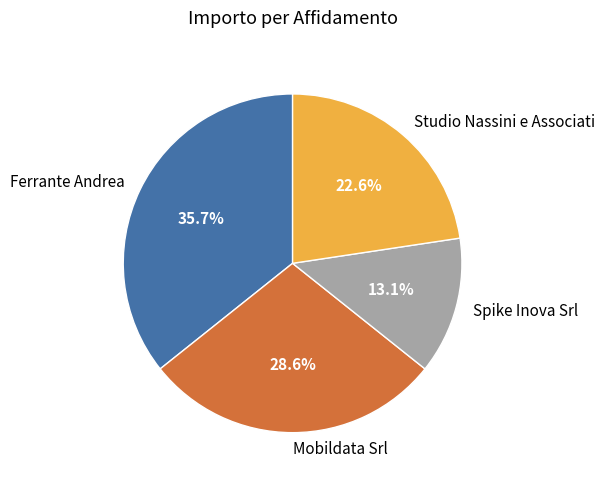

Rank the categories by value from lowest to highest.

Spike Inova Srl, Studio Nassini e Associati, Mobildata Srl, Ferrante Andrea